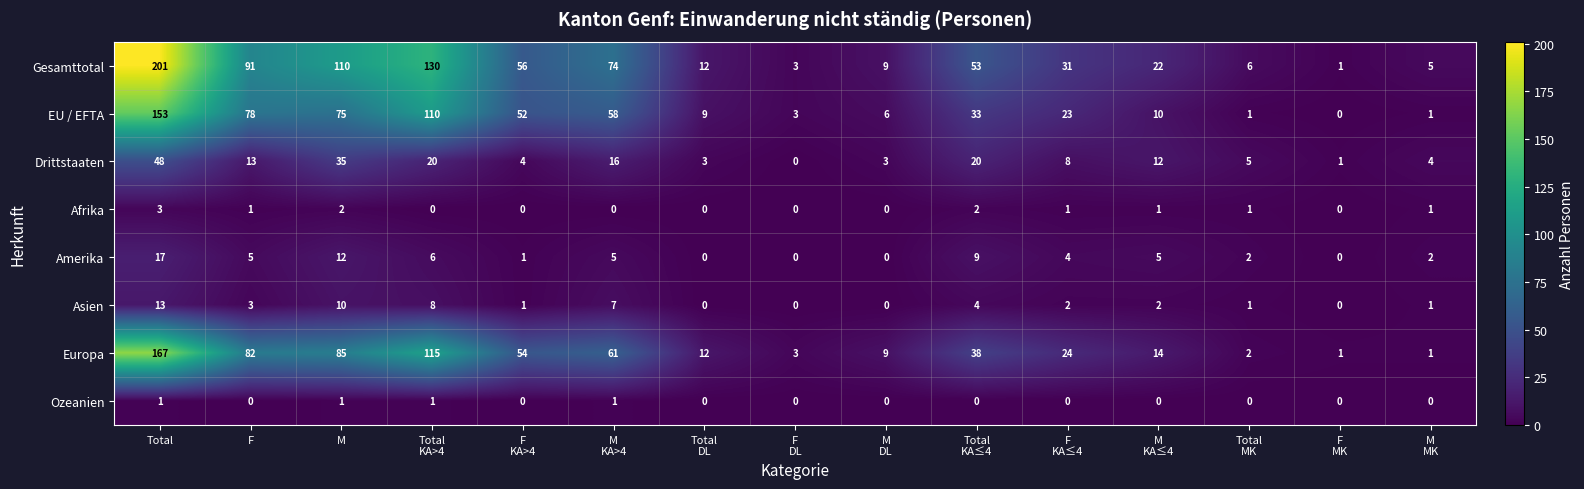

What is the sum of all Gesamttotal values?

804